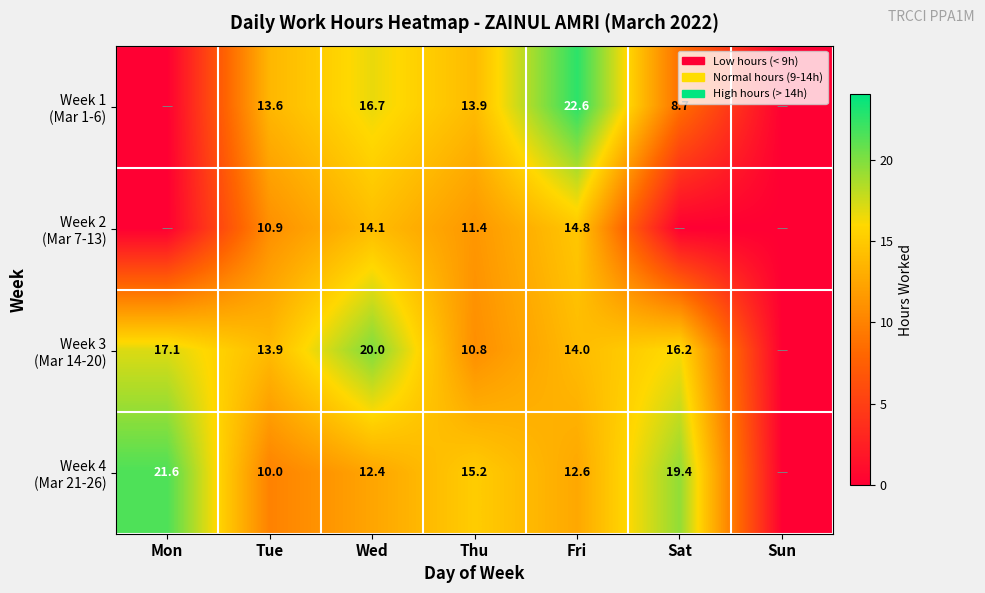

What is the total value across all series at Fri?

64.0